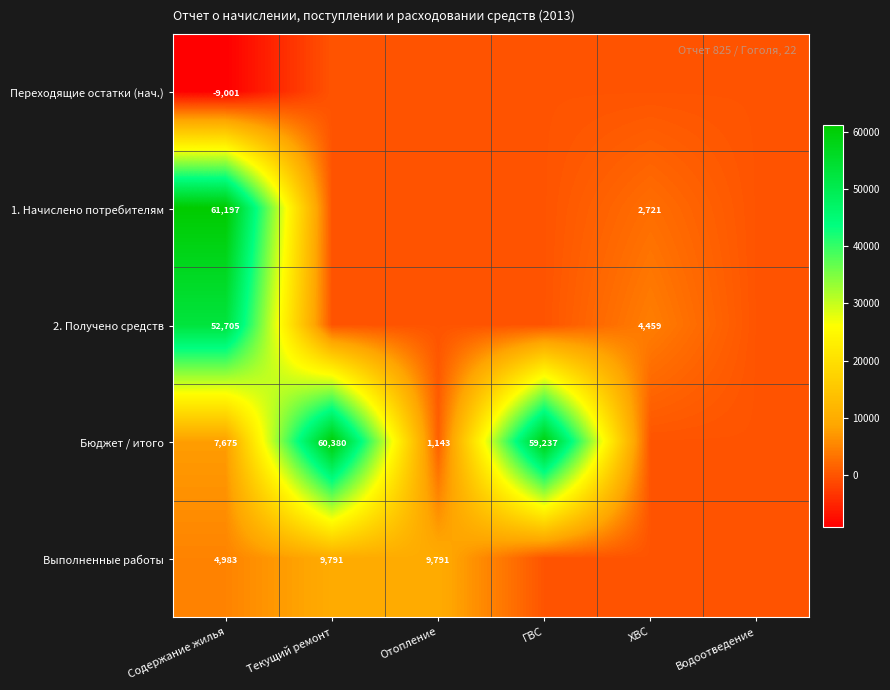

What is the greatest value displayed?

61197.4